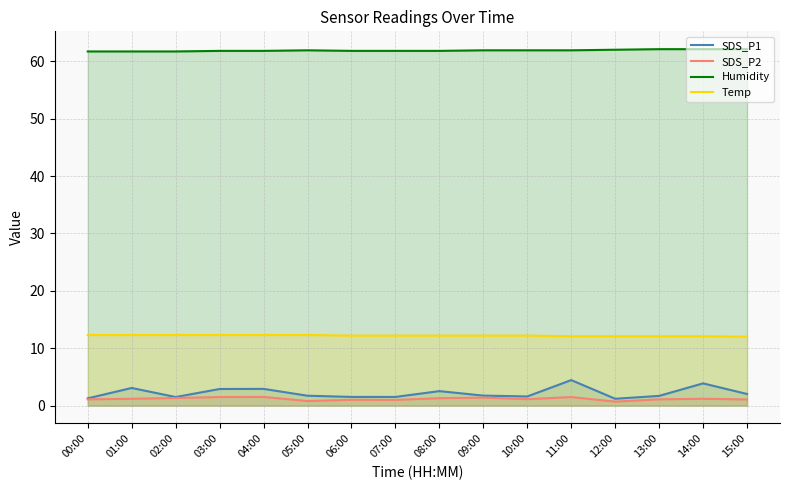

How many distinct data groups are displayed?

4